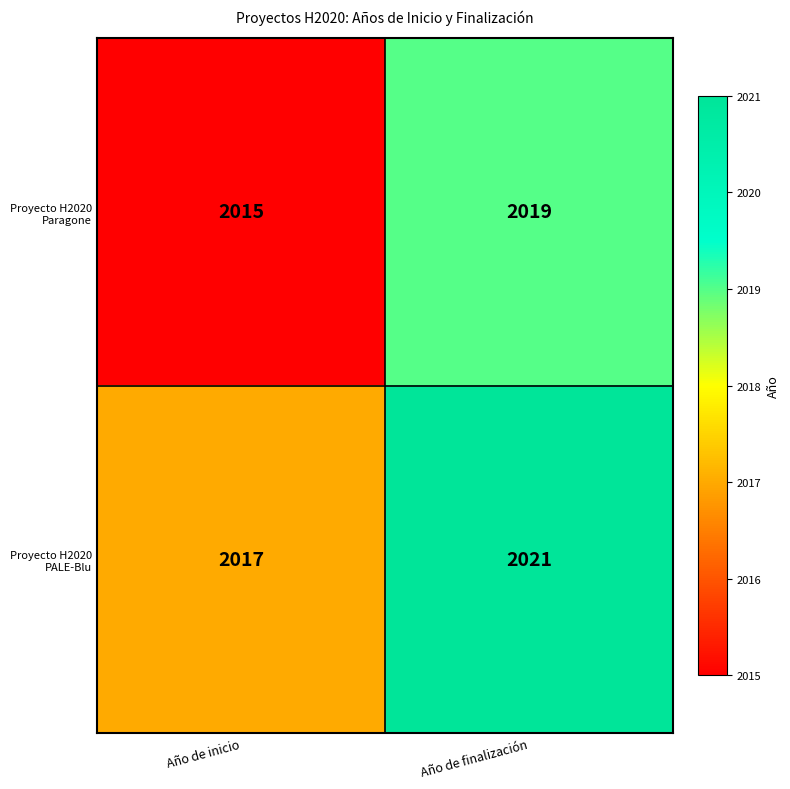

What value does the Proyecto H2020 Paragone series have at Año de inicio?

2015